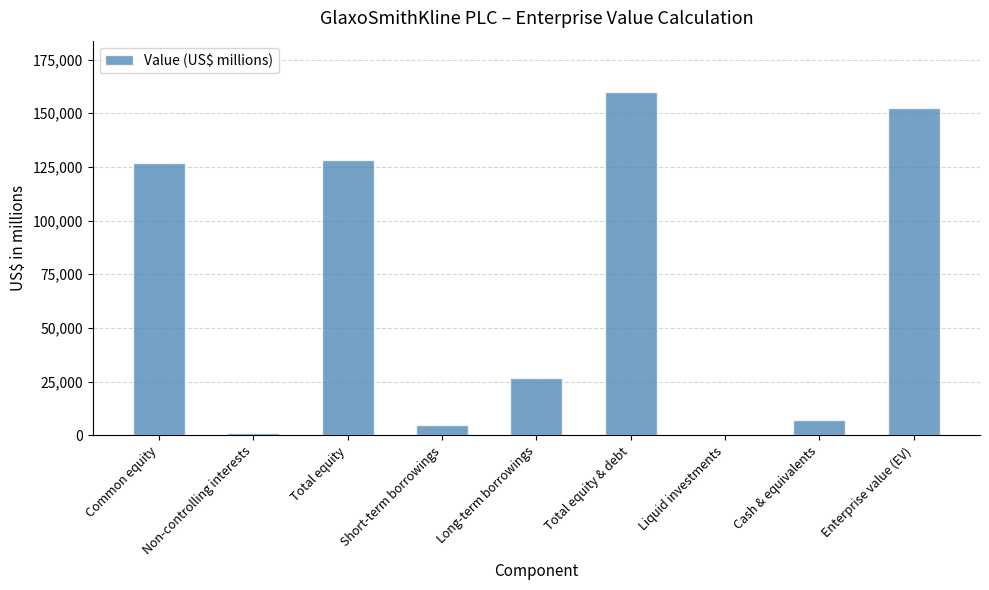

Which has a higher value, Total equity or Non-controlling interests?

Total equity